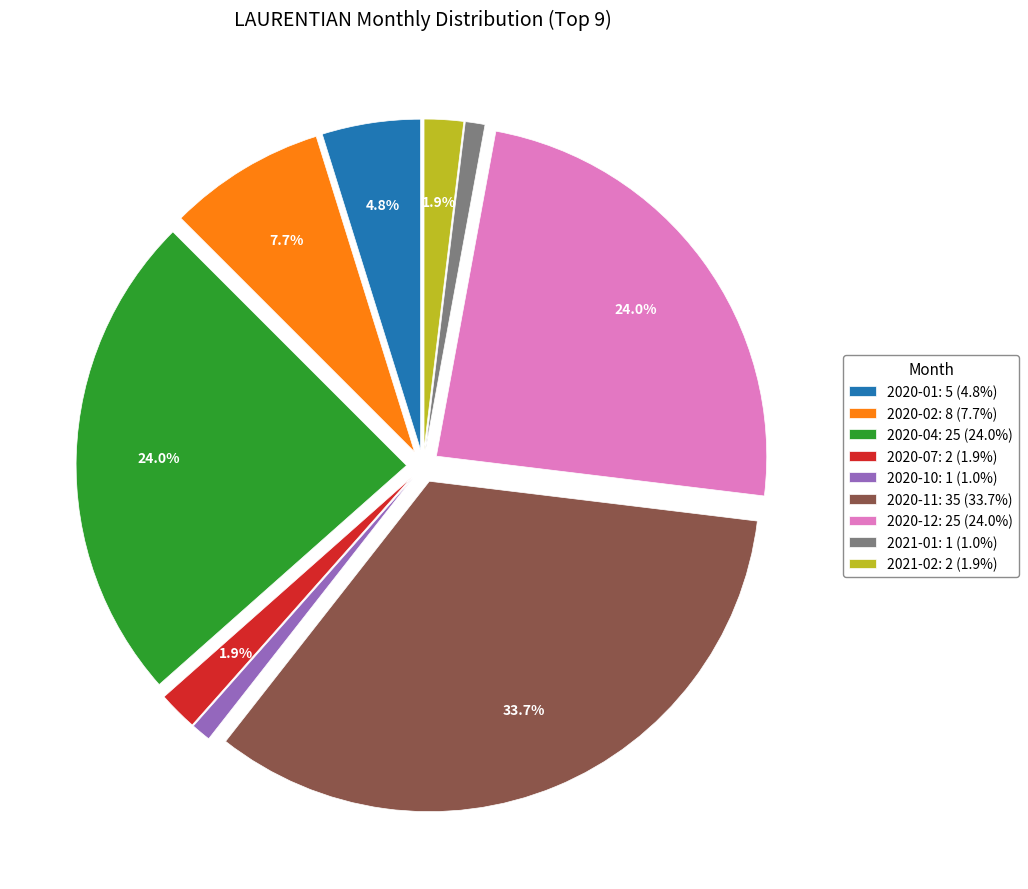

Does any single category account for the majority?

No